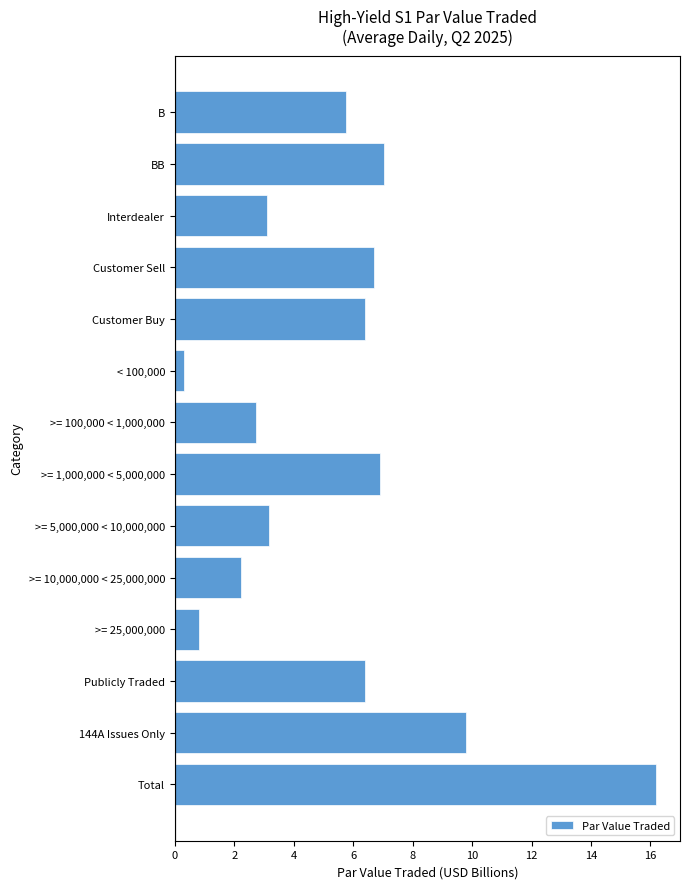

Reading bottom to top, transcribe all the data shown in this chart.

16.2	9.8	6.4	0.8	2.2	3.2	6.9	2.7	0.3	6.4	6.7	3.1	7.0	5.8